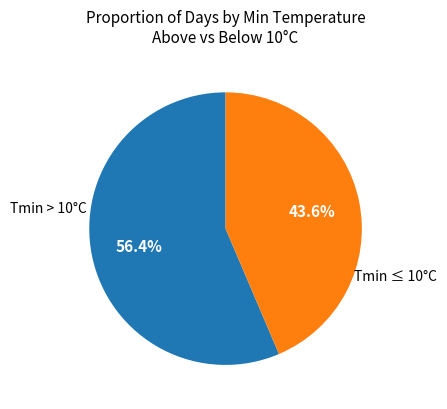

Does any single category account for the majority?

Yes